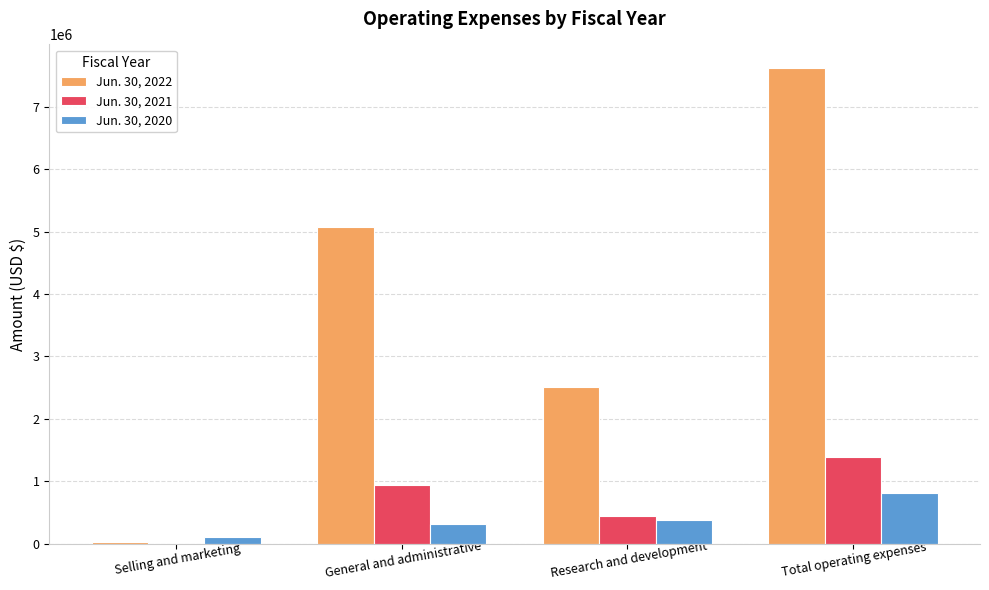

How many categories are shown in the chart?

4